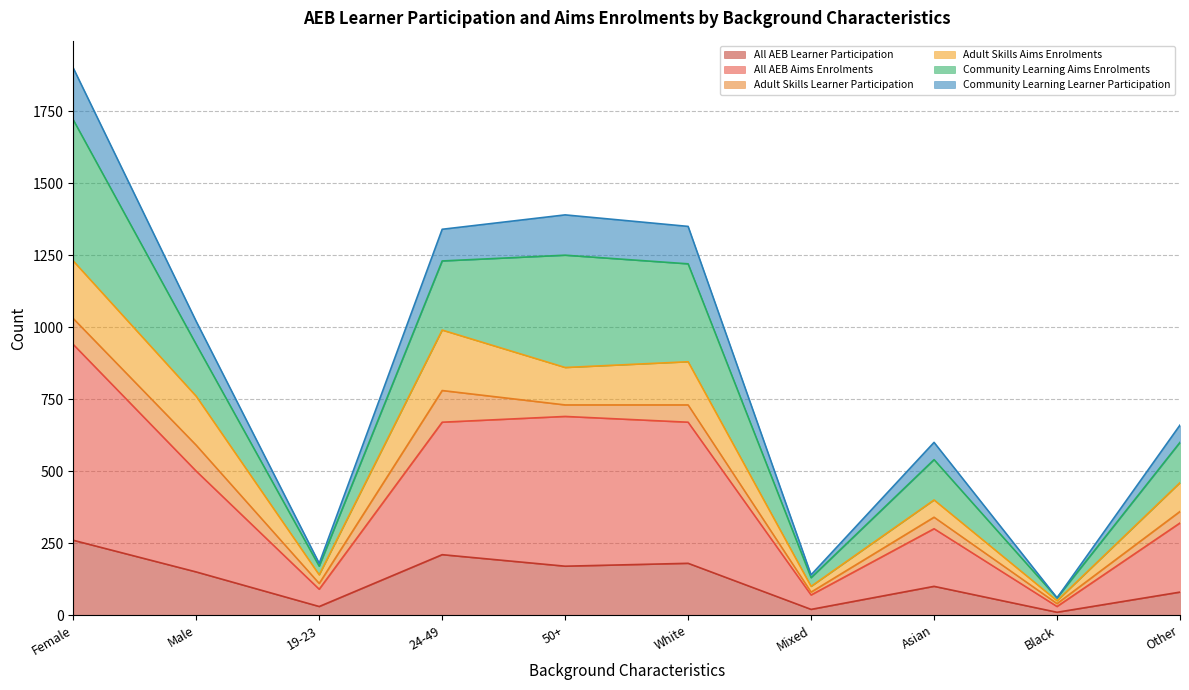

The Community Learning Learner Participation series shows 102 at Mixed. True or false?

False